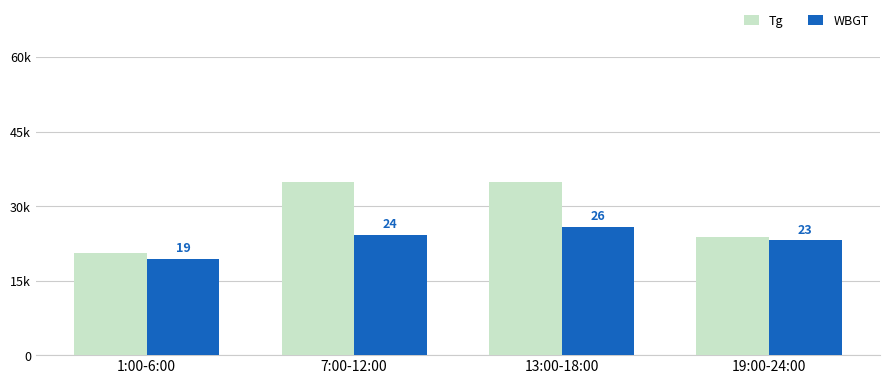

What are all the series names shown in the legend?

Tg, WBGT